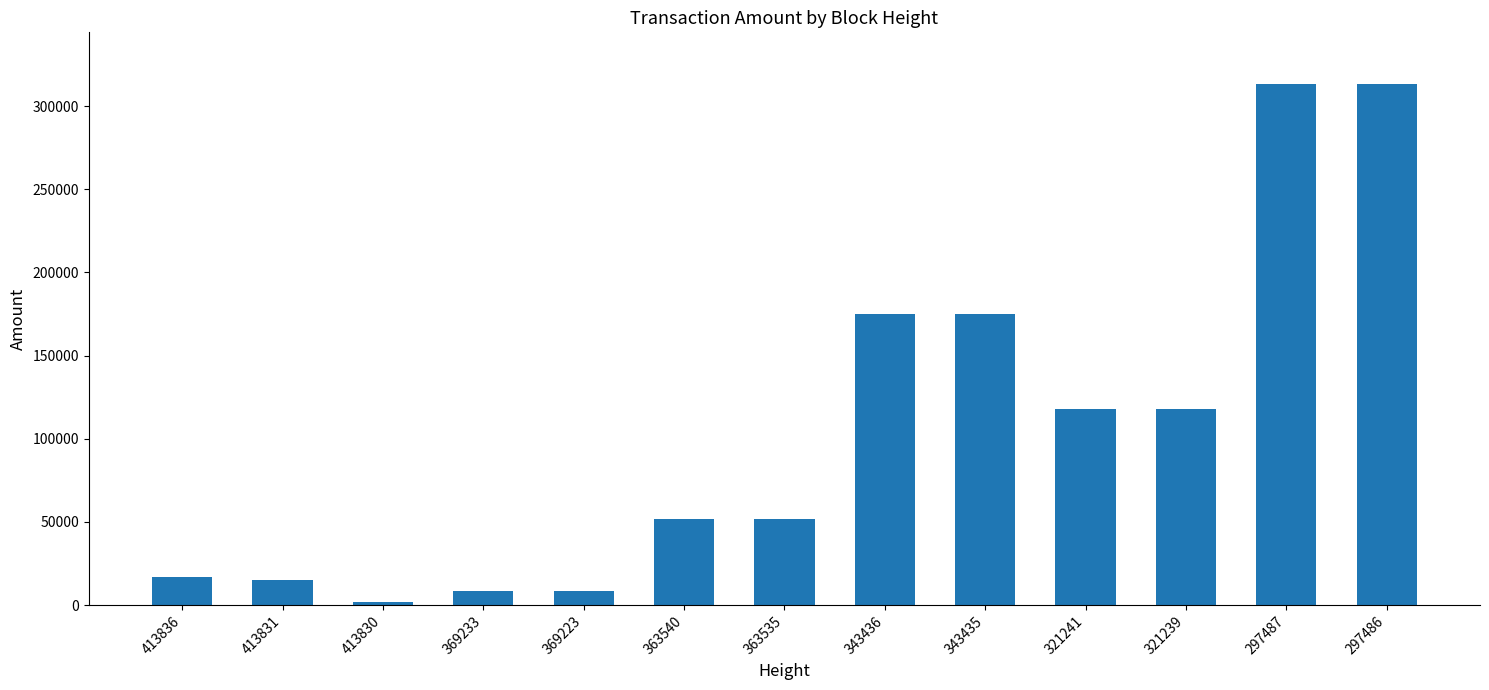

The value at 413836 is 16637. True or false?

True